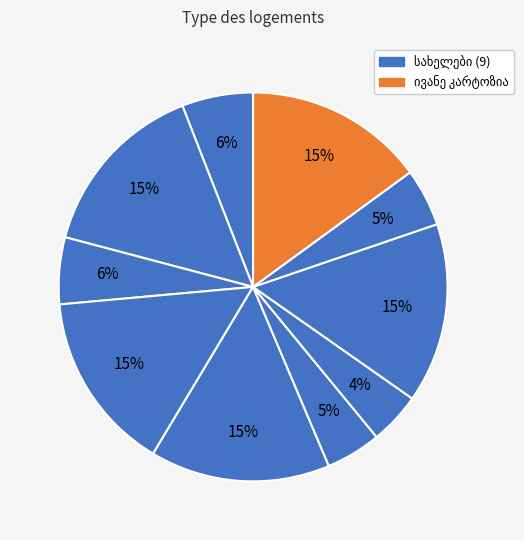

Count the number of slices in the pie.

10